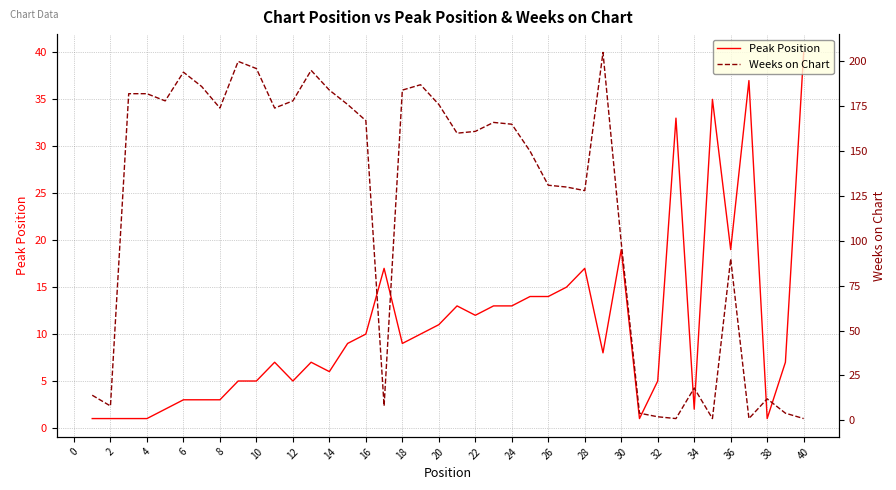

What are all the series names shown in the legend?

Peak Position, Weeks on Chart